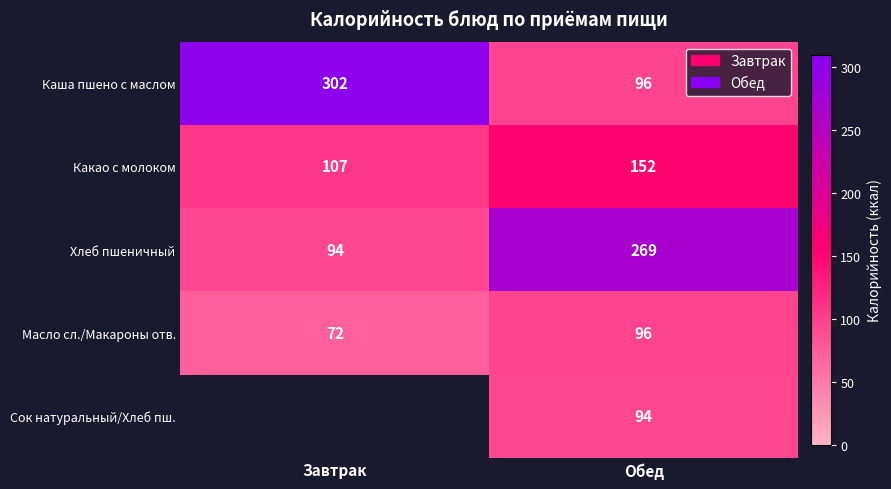

What is the smallest value displayed?

72.0